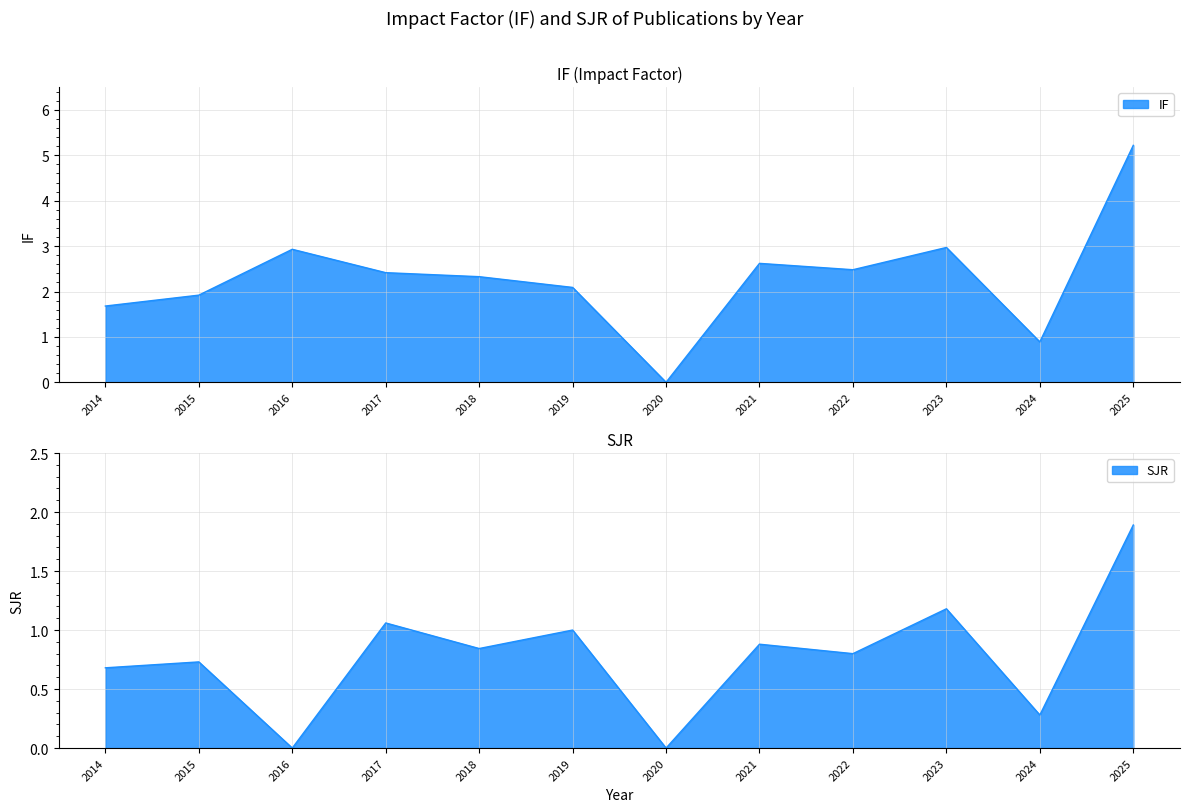

How many series are shown in this chart?

2